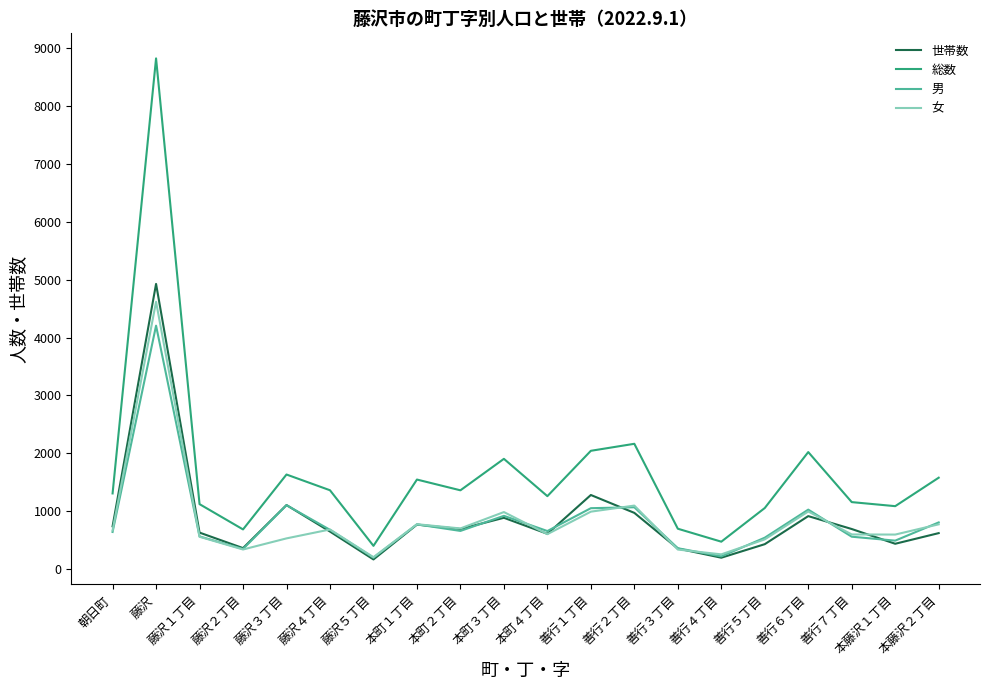

The value of 世帯数 at 藤沢１丁目 is 630. True or false?

True